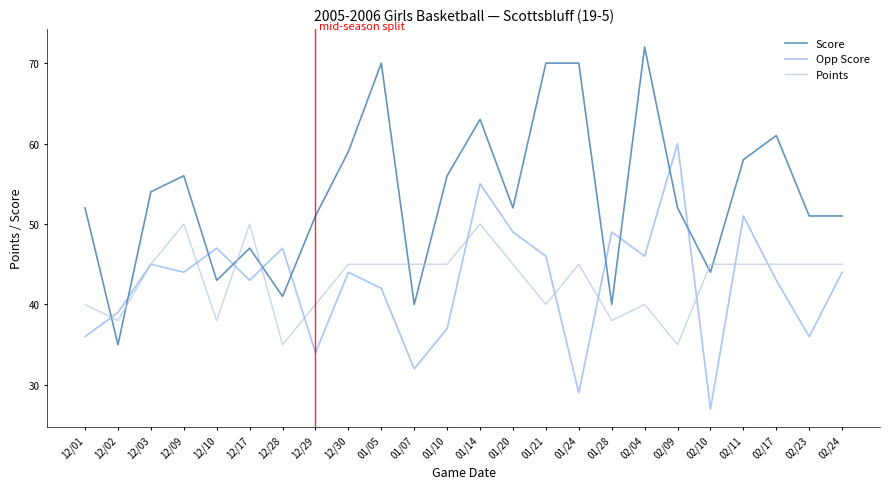

Rank the series by their maximum value, from lowest to highest.

Points, Opp Score, Score